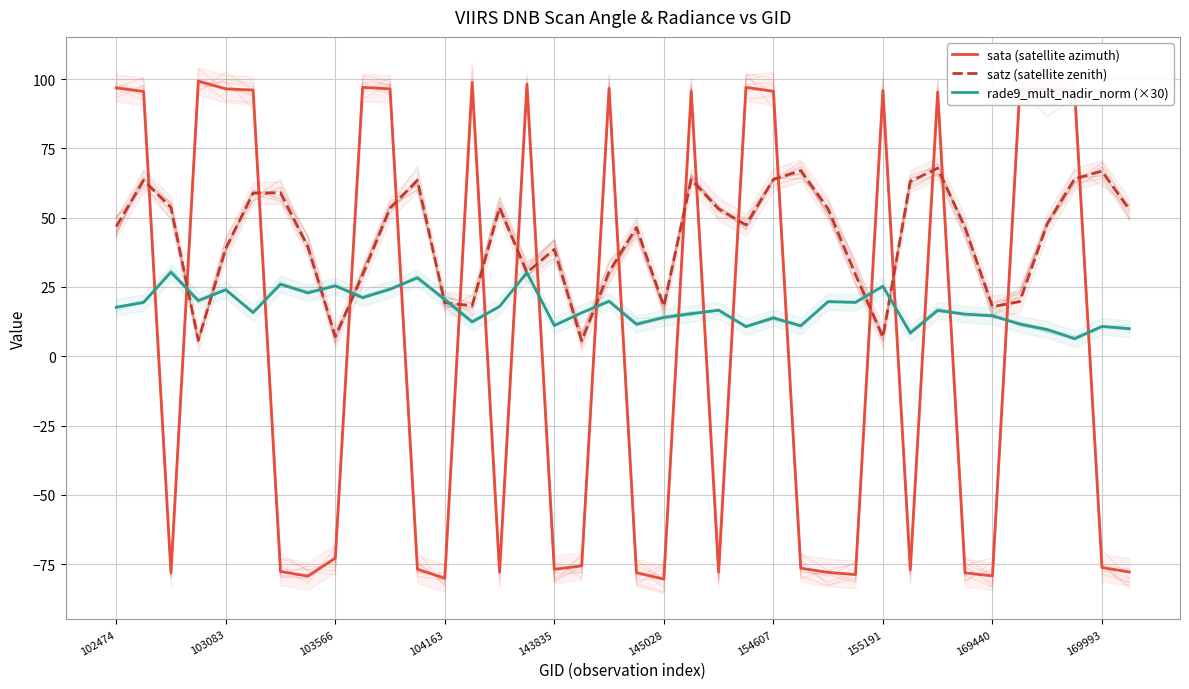

What is the average value of the satz (satellite zenith) series?

42.4